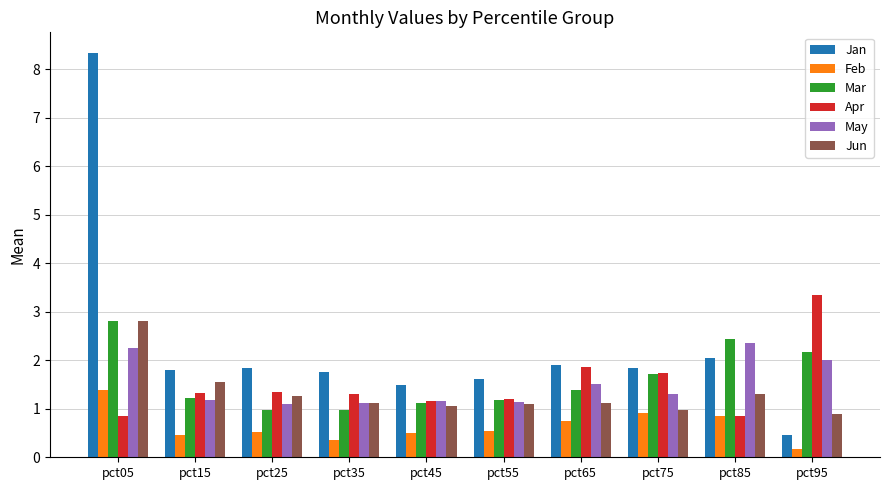

Where does the Jun series first go above 1?

pct05